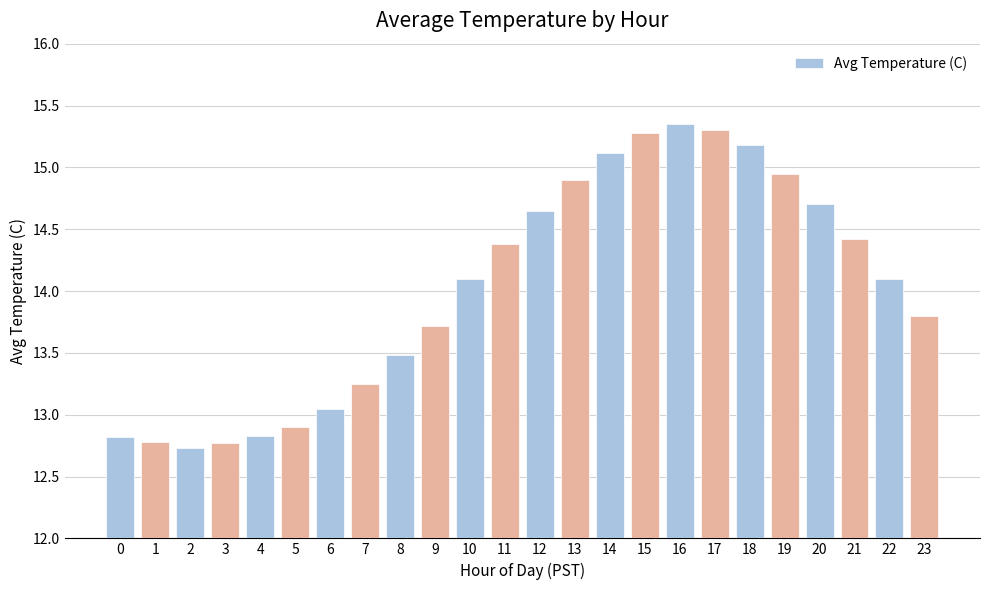

What is the change in value from 3 to 8?

+0.7